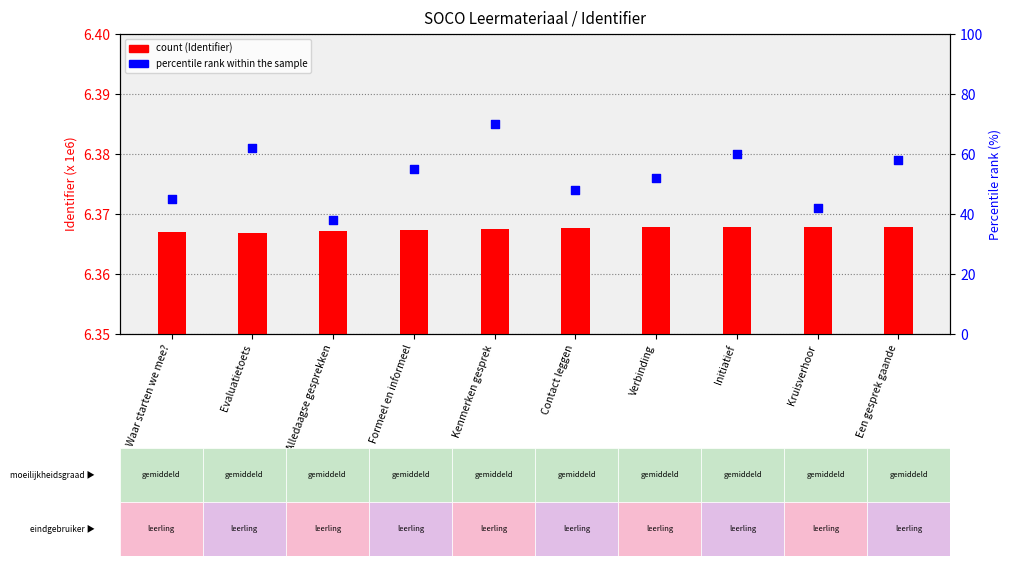

At which category is the sum across all series the highest?

Kenmerken gesprek